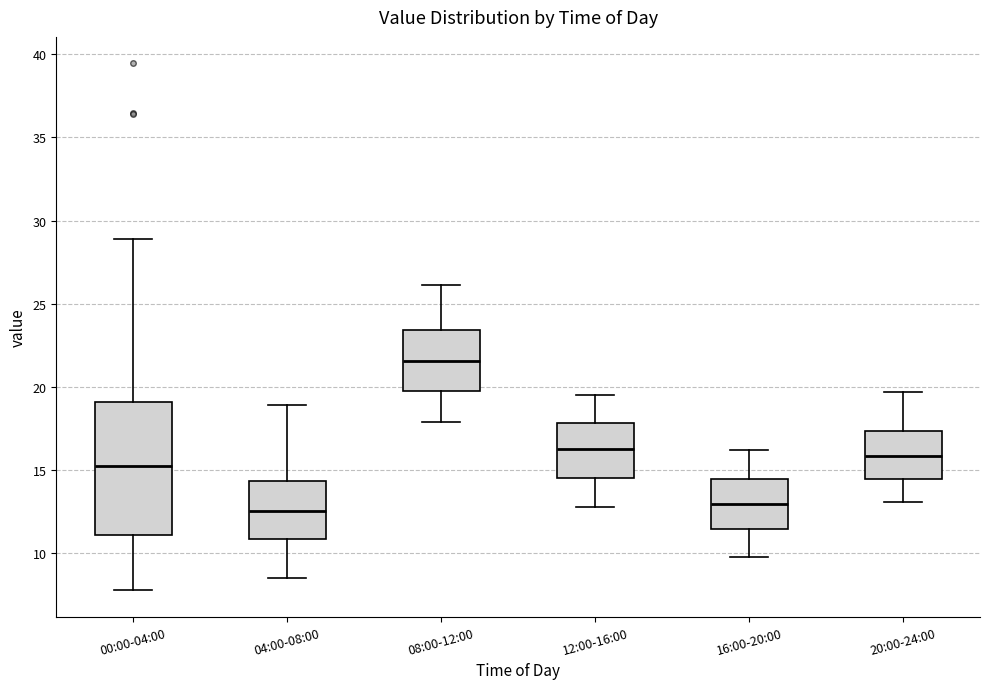

Reading left to right, read every box against the y-axis: the position of its median line, the range the box covers, and the ends of its whiskers. The values are not printed on the chart, so give them approximately, as read against the axis.

00:00-04:00: median 15.0, box 11.0 to 19.0, whiskers 8.0 to 29.0
04:00-08:00: median 12.5, box 11.0 to 14.5, whiskers 8.5 to 19.0
08:00-12:00: median 21.5, box 20.0 to 23.5, whiskers 18.0 to 26.0
12:00-16:00: median 16.5, box 14.5 to 18.0, whiskers 13.0 to 19.5
16:00-20:00: median 13.0, box 11.5 to 14.5, whiskers 10.0 to 16.0
20:00-24:00: median 16.0, box 14.5 to 17.5, whiskers 13.0 to 19.5